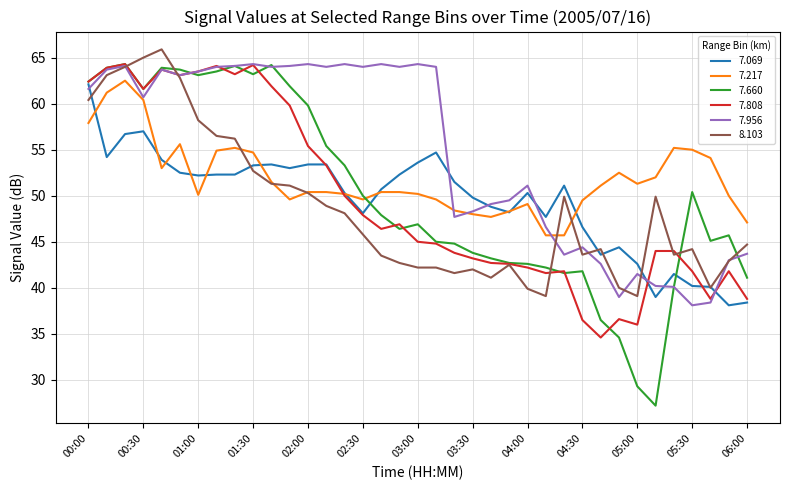

At how many categories does at least one series exceed 29?

37